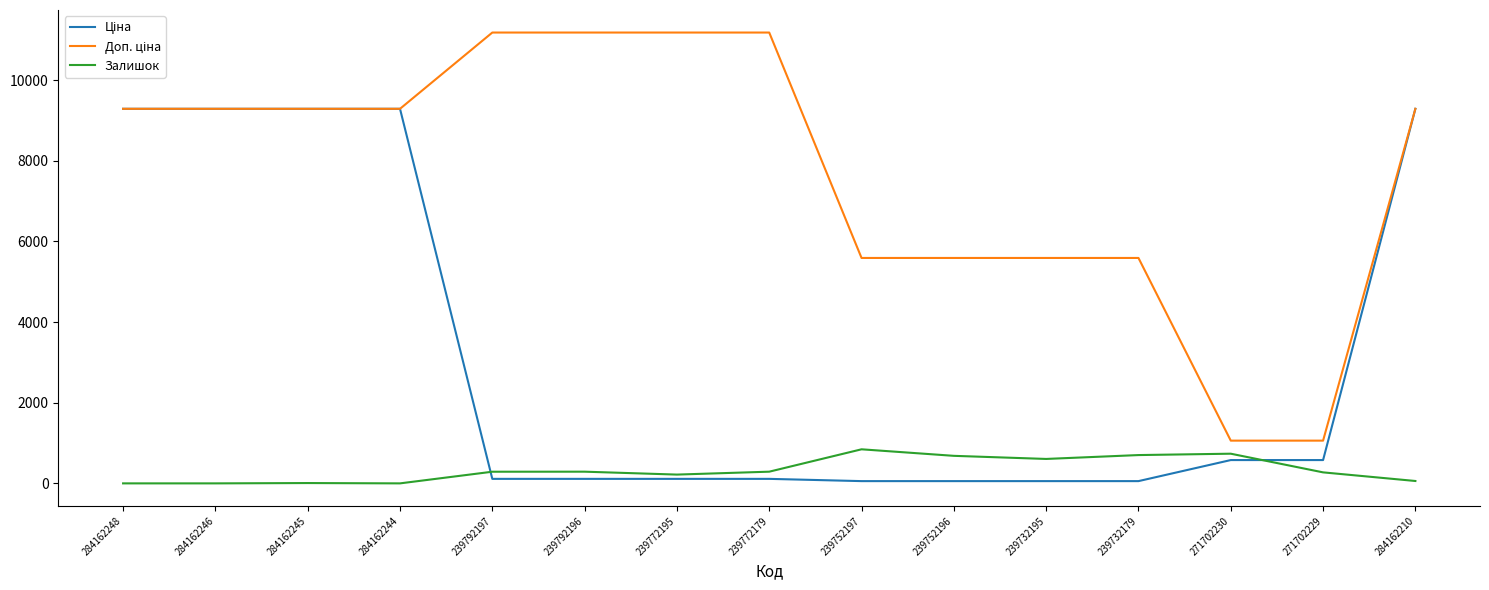

Is it true that Залишок equals 702.0 at 239732179?

True